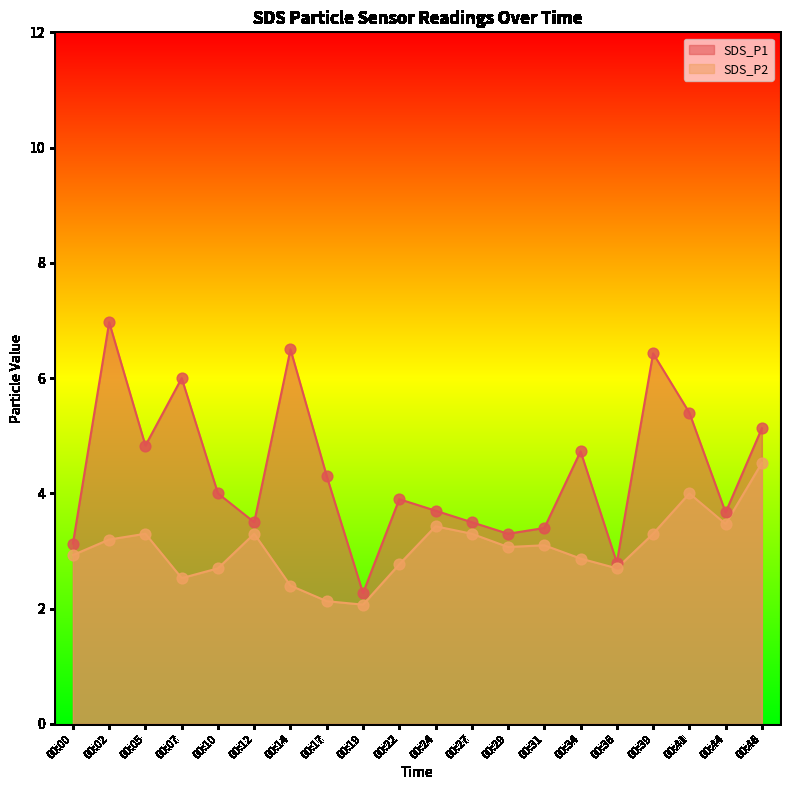

Which series reaches the minimum Y coordinate?

SDS_P2